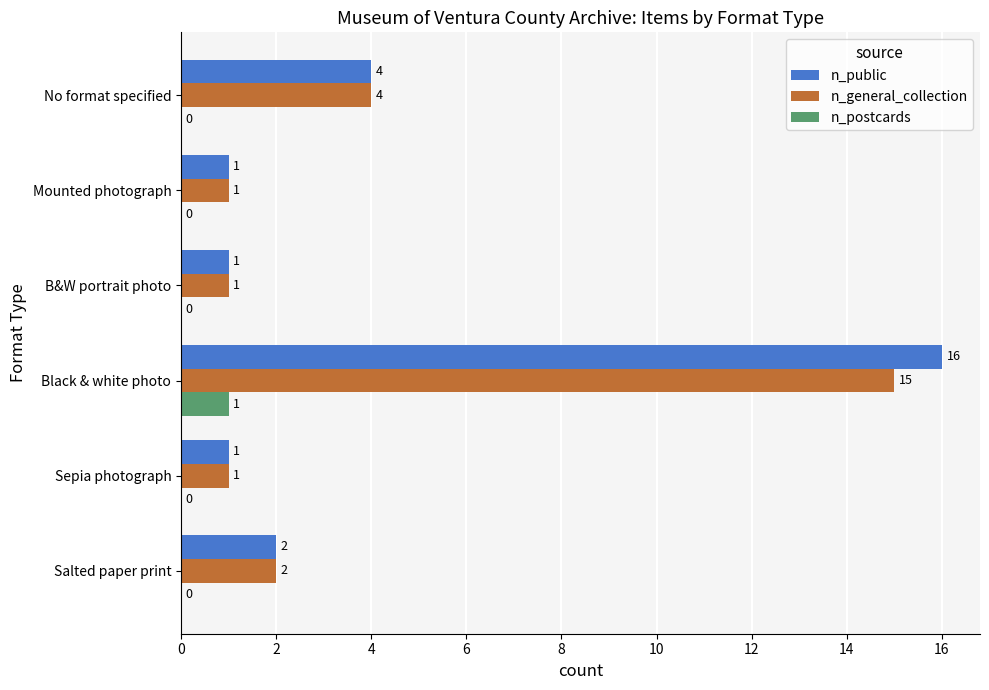

What is the sum of the n_general_collection values at Black & white photo and No format specified?

19